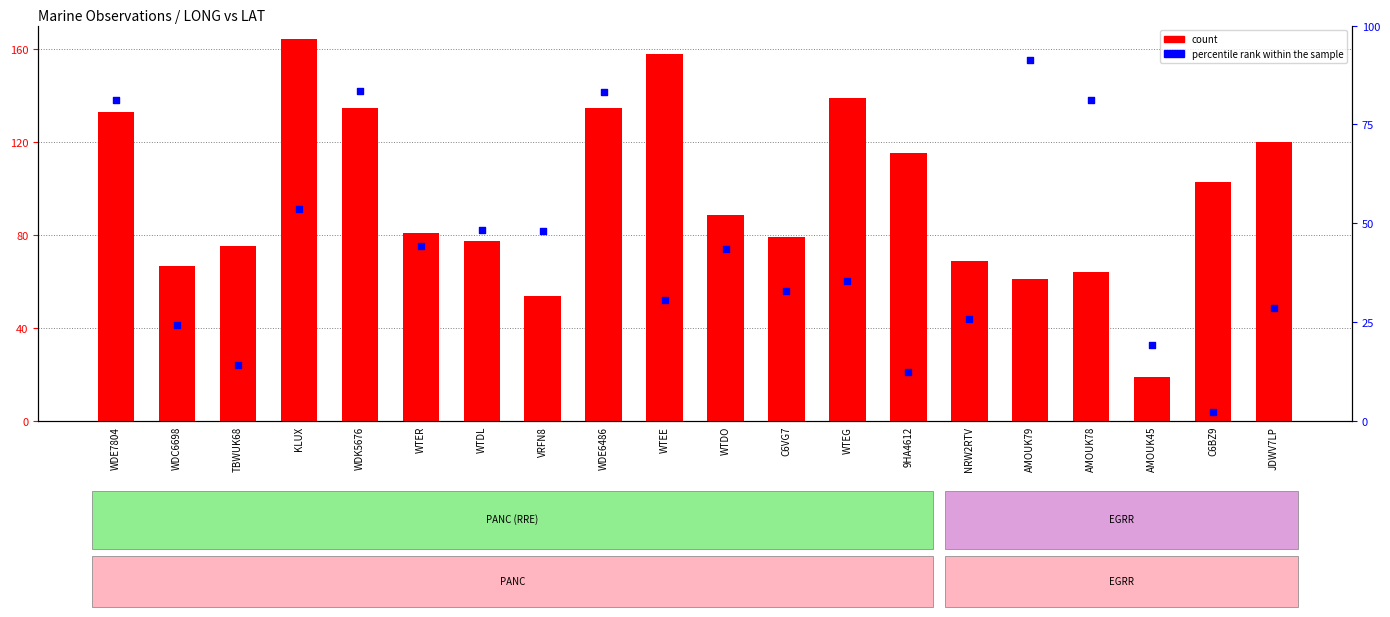

Which series has the widest spread of Y values?

count